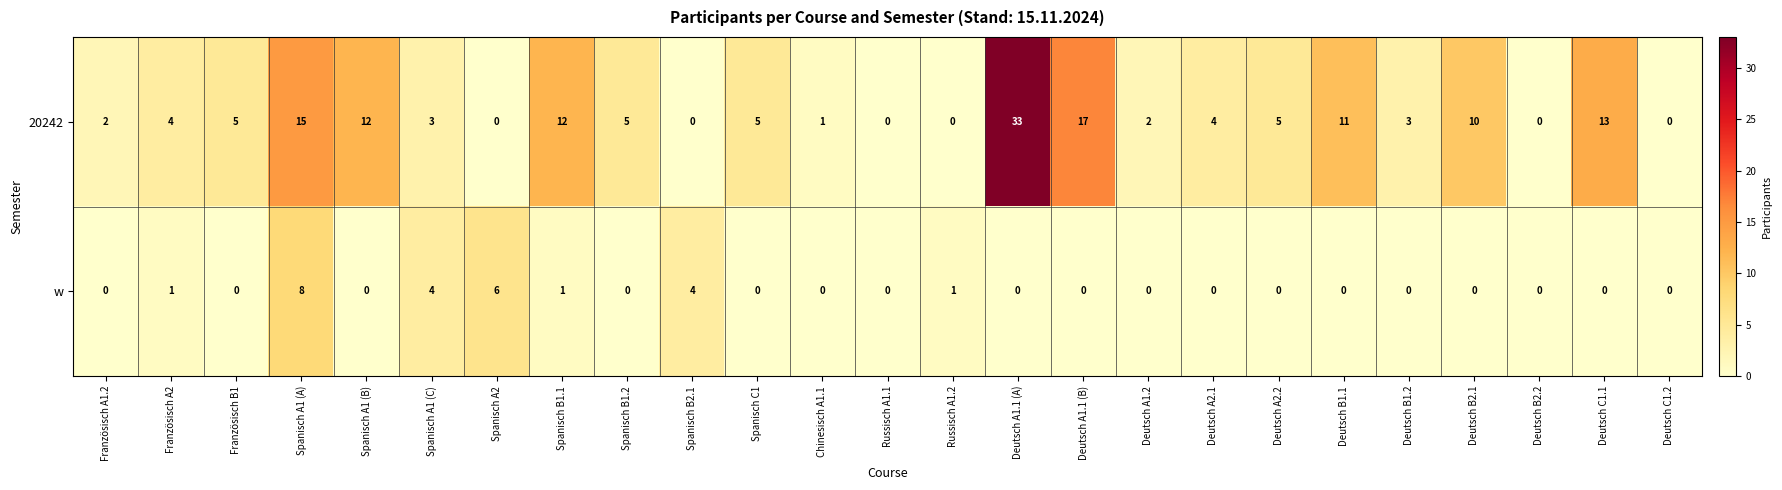

Rank the series by their maximum value, from lowest to highest.

w, 20242